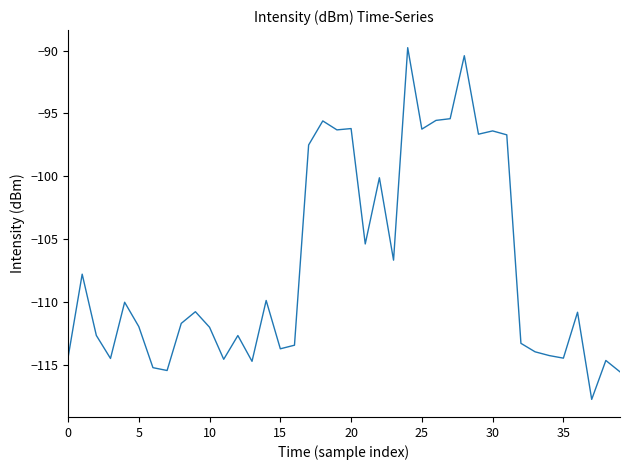

What is the difference between the maximum and minimum values?

28.0